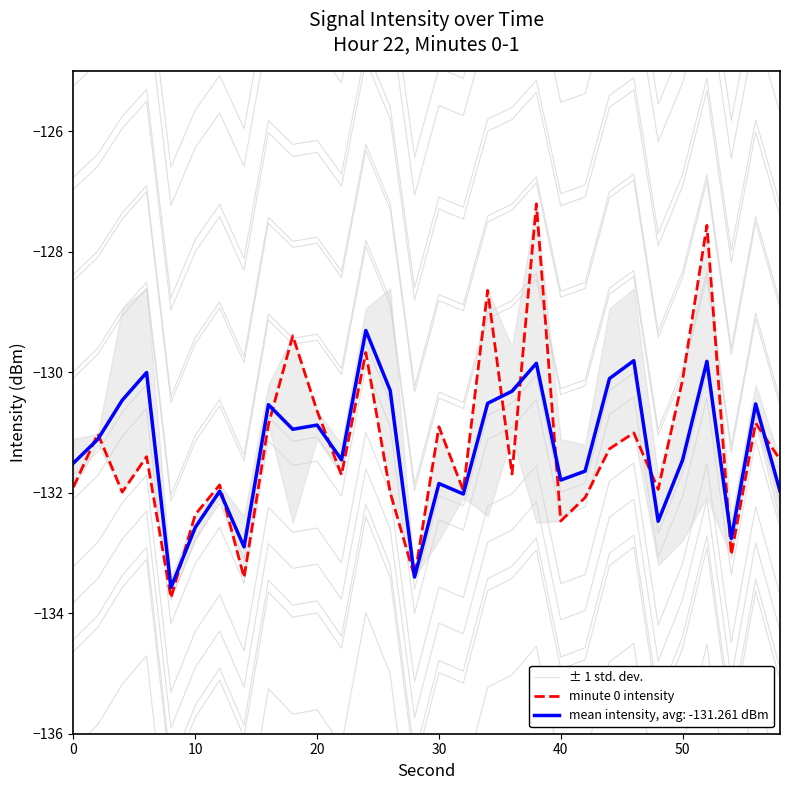

The mean intensity, avg: -131.261 dBm series shows -131.5 at 50. True or false?

True